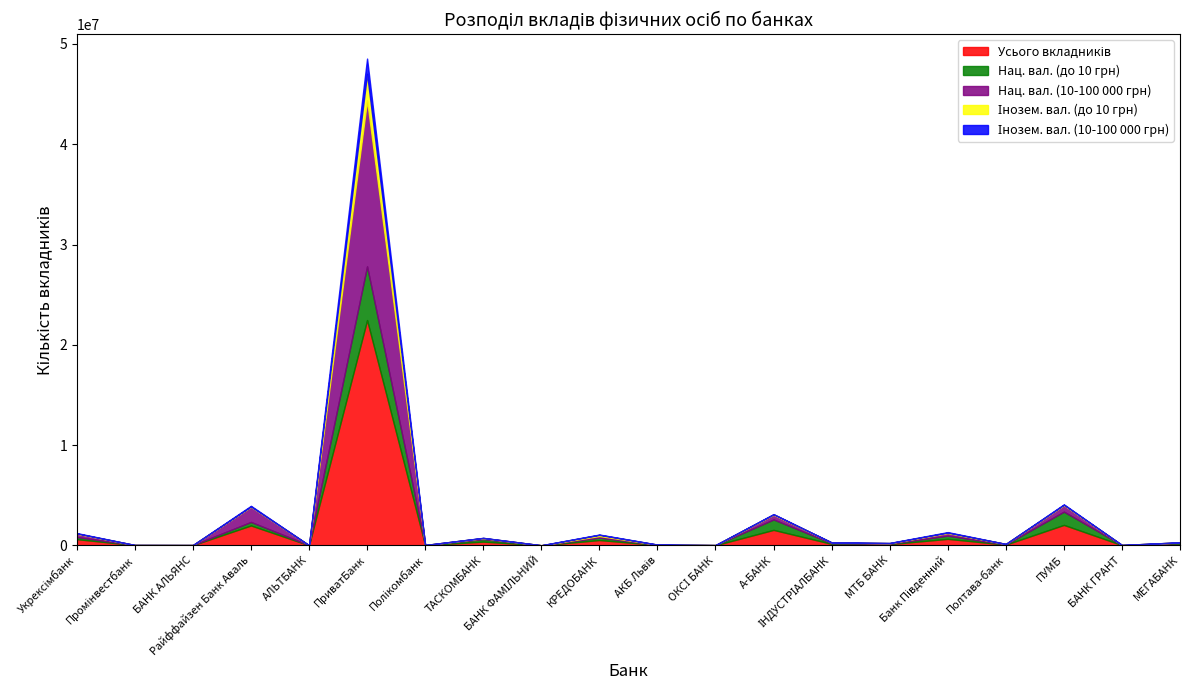

Reading right to left, transcribe all the data shown in this chart.

Усього вкладників: МЕГАБАНК=151043	БАНК ГРАНТ=14563	ПУМБ=2032079	Полтава-банк=67723	Банк Південний=641122	МТБ БАНК=115626	ІНДУСТРІАЛБАНК=142006	А-БАНК=1534797	ОКСІ БАНК=9596	АКБ Львів=35127	КРЕДОБАНК=522020	БАНК ФАМІЛЬНИЙ=442	ТАСКОМБАНК=366294	Полікомбанк=14617	ПриватБанк=22466287	АЛЬТБАНК=3506	Райффайзен Банк Аваль=1974408	БАНК АЛЬЯНС=13133	Промінвестбанк=14251	Укрексімбанк=612280
Нац. вал. (до 10 грн): МЕГАБАНК=83529	БАНК ГРАНТ=5688	ПУМБ=1321242	Полтава-банк=13749	Банк Південний=318183	МТБ БАНК=41119	ІНДУСТРІАЛБАНК=67023	А-БАНК=1041485	ОКСІ БАНК=6906	АКБ Львів=12834	КРЕДОБАНК=244327	БАНК ФАМІЛЬНИЙ=166	ТАСКОМБАНК=250235	Полікомбанк=8294	ПриватБанк=5358717	АЛЬТБАНК=877	Райффайзен Банк Аваль=352750	БАНК АЛЬЯНС=3457	Промінвестбанк=10968	Укрексімбанк=210488
Нац. вал. (10-100 000 грн): МЕГАБАНК=52733	БАНК ГРАНТ=8476	ПУМБ=648047	Полтава-банк=51571	Банк Південний=263497	МТБ БАНК=55561	ІНДУСТРІАЛБАНК=69836	А-БАНК=470522	ОКСІ БАНК=1959	АКБ Львів=17201	КРЕДОБАНК=158077	БАНК ФАМІЛЬНИЙ=250	ТАСКОМБАНК=98889	Полікомбанк=5609	ПриватБанк=16557004	АЛЬТБАНК=2553	Райффайзен Банк Аваль=1527371	БАНК АЛЬЯНС=4696	Промінвестбанк=2534	Укрексімбанк=332572
Інозем. вал. (до 10 грн): МЕГАБАНК=6899	БАНК ГРАНТ=259	ПУМБ=34469	Полтава-банк=332	Банк Південний=41088	МТБ БАНК=6777	ІНДУСТРІАЛБАНК=2559	А-БАНК=38722	ОКСІ БАНК=884	АКБ Львів=2025	КРЕДОБАНК=116961	БАНК ФАМІЛЬНИЙ=78	ТАСКОМБАНК=16890	Полікомбанк=346	ПриватБанк=2645393	АЛЬТБАНК=764	Райффайзен Банк Аваль=9879	БАНК АЛЬЯНС=807	Промінвестбанк=650	Укрексімбанк=23144
Інозем. вал. (10-100 000 грн): МЕГАБАНК=4699	БАНК ГРАНТ=185	ПУМБ=49297	Полтава-банк=906	Банк Південний=50405	МТБ БАНК=14394	ІНДУСТРІАЛБАНК=2445	А-БАНК=24301	ОКСІ БАНК=319	АКБ Львів=2193	КРЕДОБАНК=31537	БАНК ФАМІЛЬНИЙ=19	ТАСКОМБАНК=9225	Полікомбанк=329	ПриватБанк=1518530	АЛЬТБАНК=165	Райффайзен Банк Аваль=72747	БАНК АЛЬЯНС=858	Промінвестбанк=274	Укрексімбанк=42134